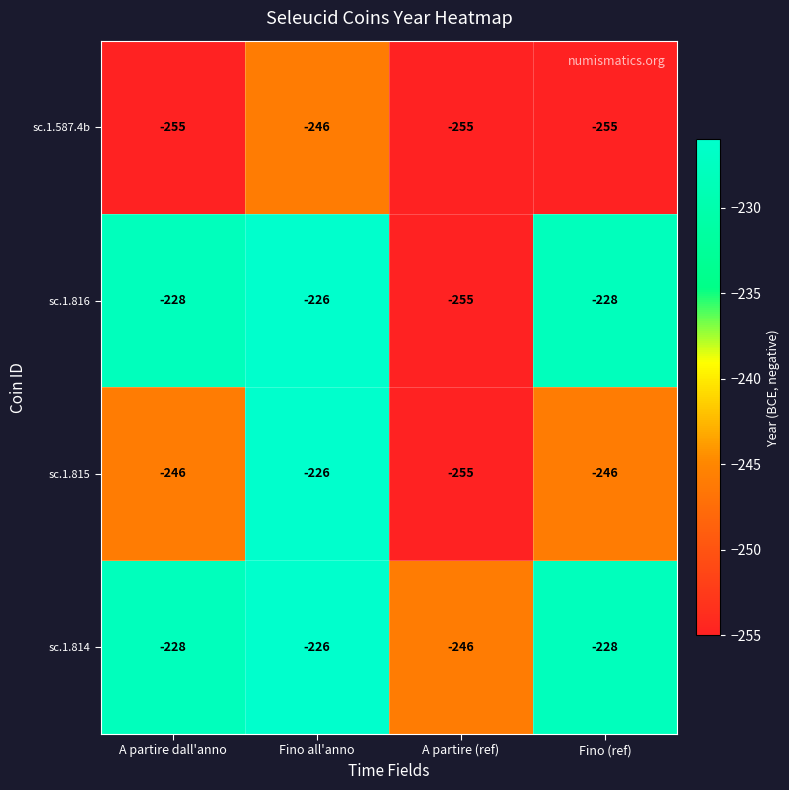

What value does the sc.1.816 series have at Fino all'anno, to the nearest 10?

-230